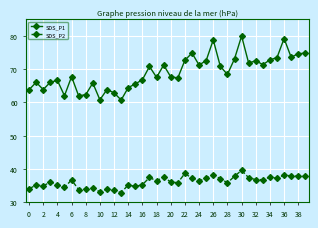

How many lines are shown in the chart?

2